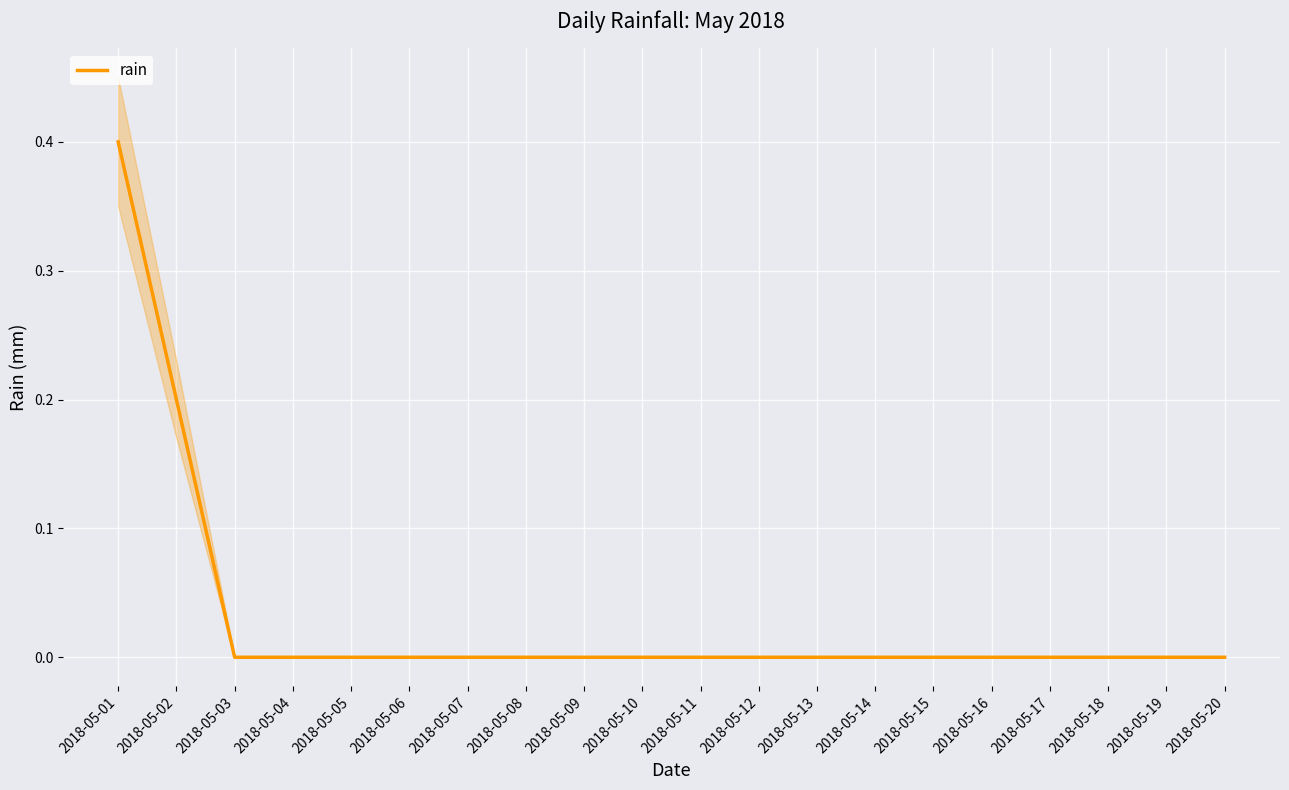

Reading left to right, extract all data points from this chart.

2018-05-01=0.4	2018-05-02=0.2	2018-05-03=0.0	2018-05-04=0.0	2018-05-05=0.0	2018-05-06=0.0	2018-05-07=0.0	2018-05-08=0.0	2018-05-09=0.0	2018-05-10=0.0	2018-05-11=0.0	2018-05-12=0.0	2018-05-13=0.0	2018-05-14=0.0	2018-05-15=0.0	2018-05-16=0.0	2018-05-17=0.0	2018-05-18=0.0	2018-05-19=0.0	2018-05-20=0.0